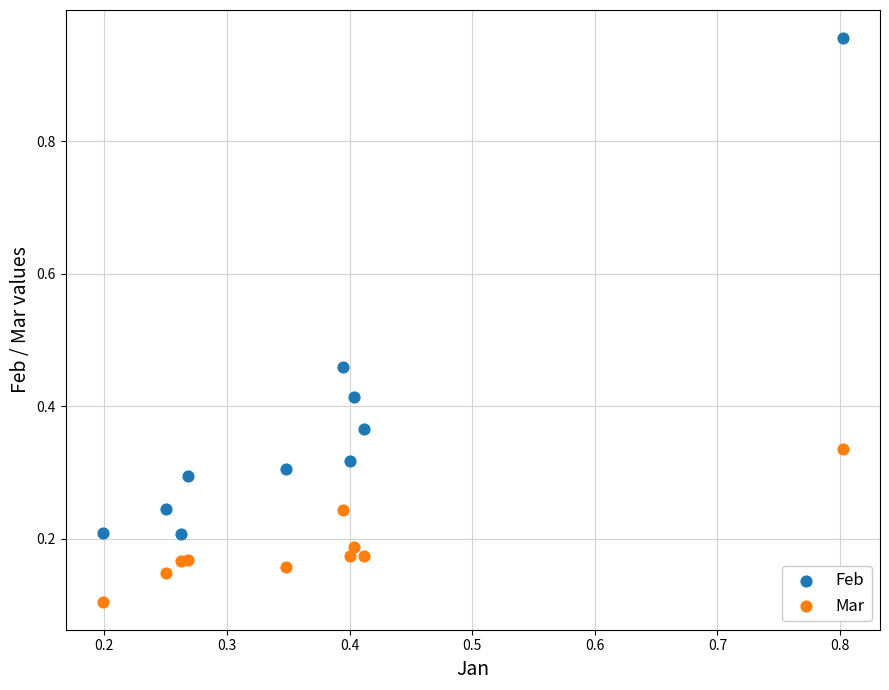

What are all the series names shown in the legend?

Feb, Mar